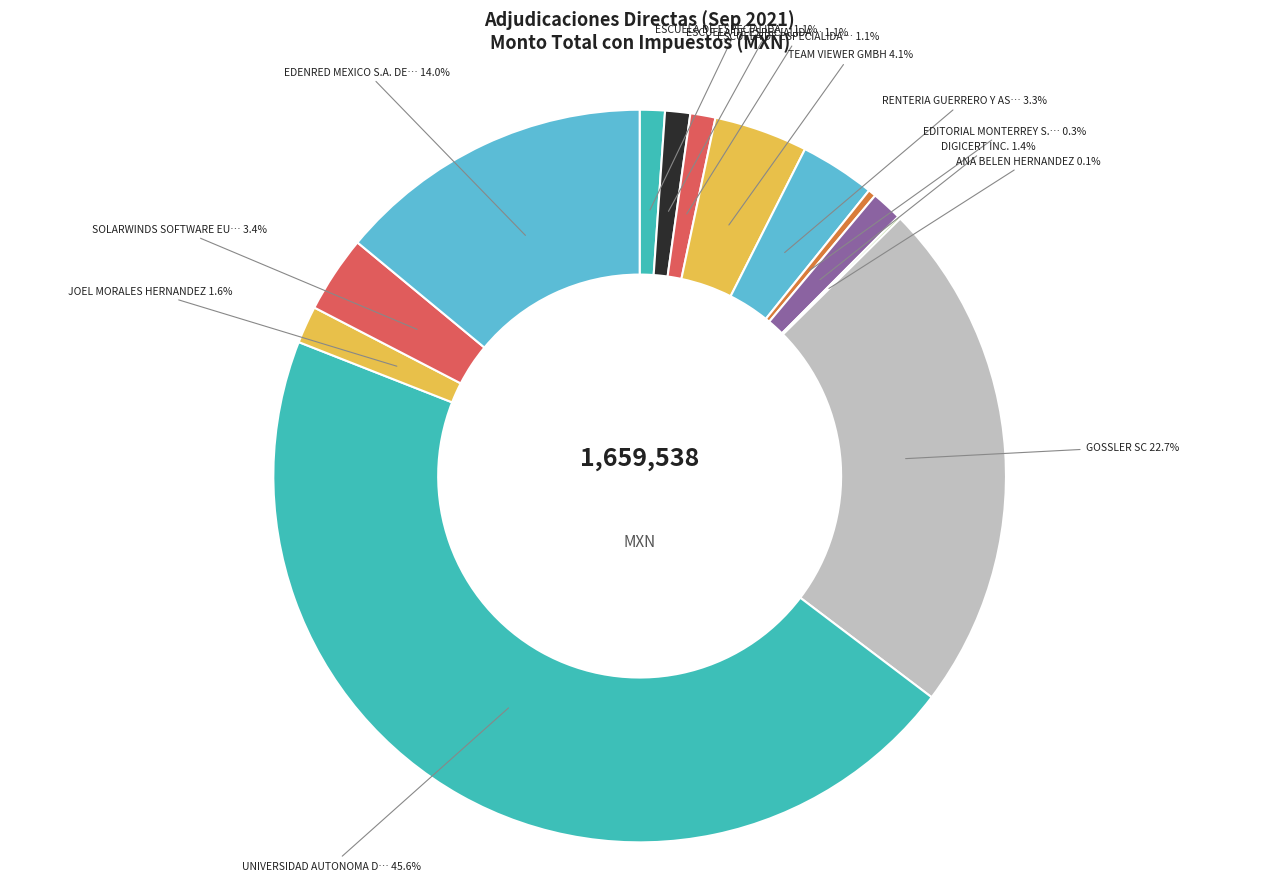

How many segments does this pie chart have?

13